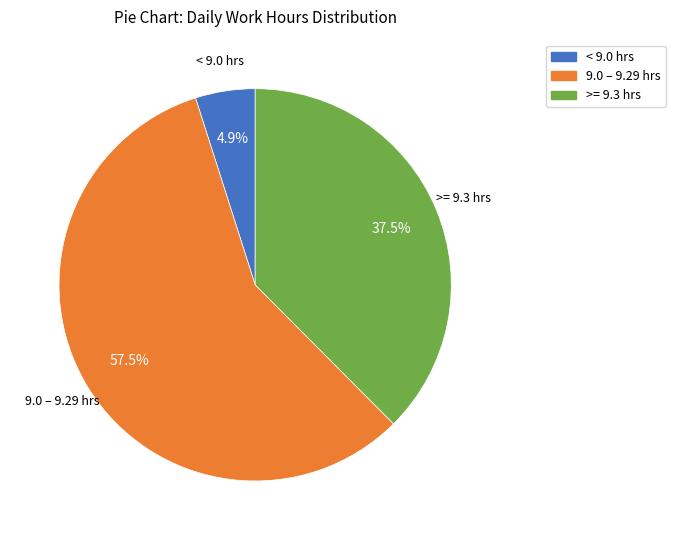

Is there any slice that represents more than half of the pie?

Yes